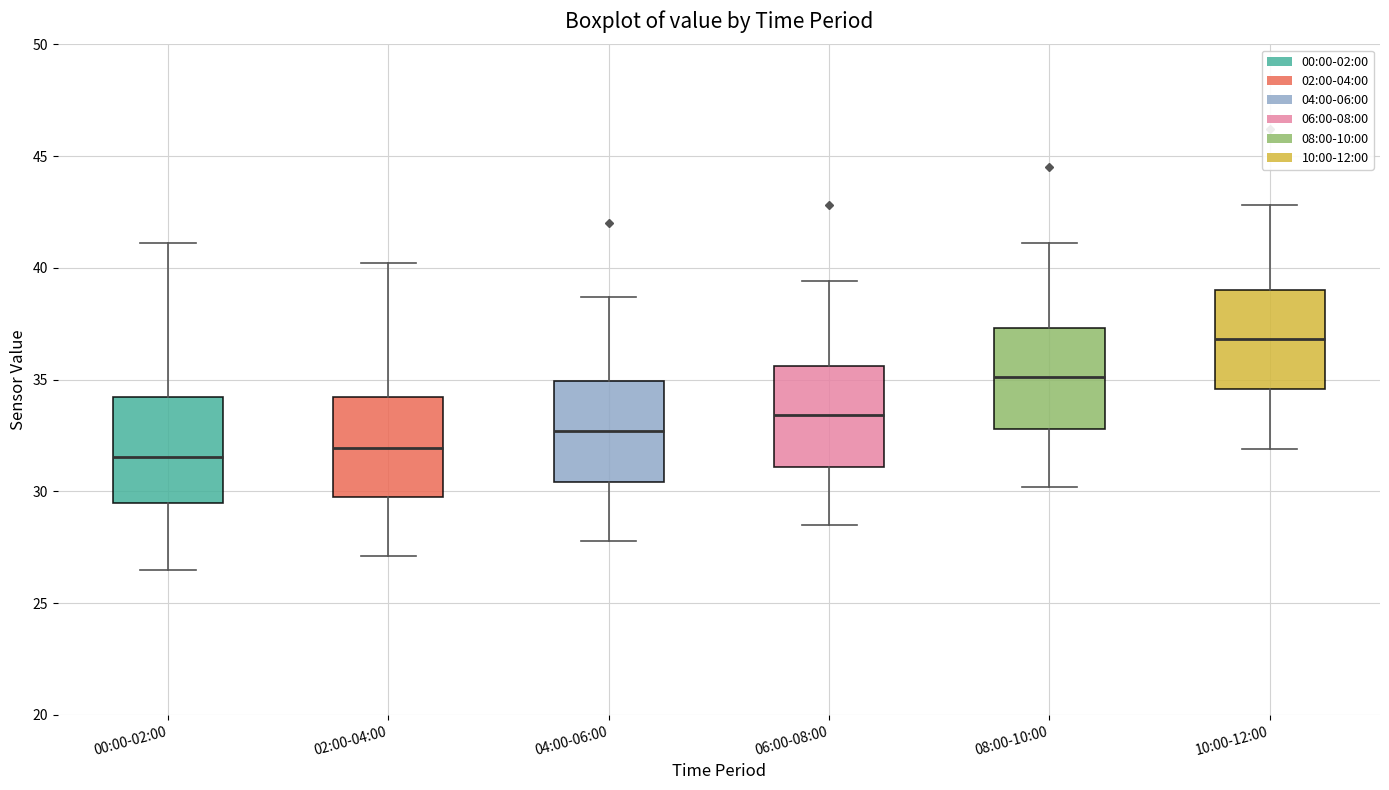

Where is the lower edge of the box for 04:00-06:00 on the y-axis? The values are not printed on the chart, so give them approximately, as read against the axis.

30.5